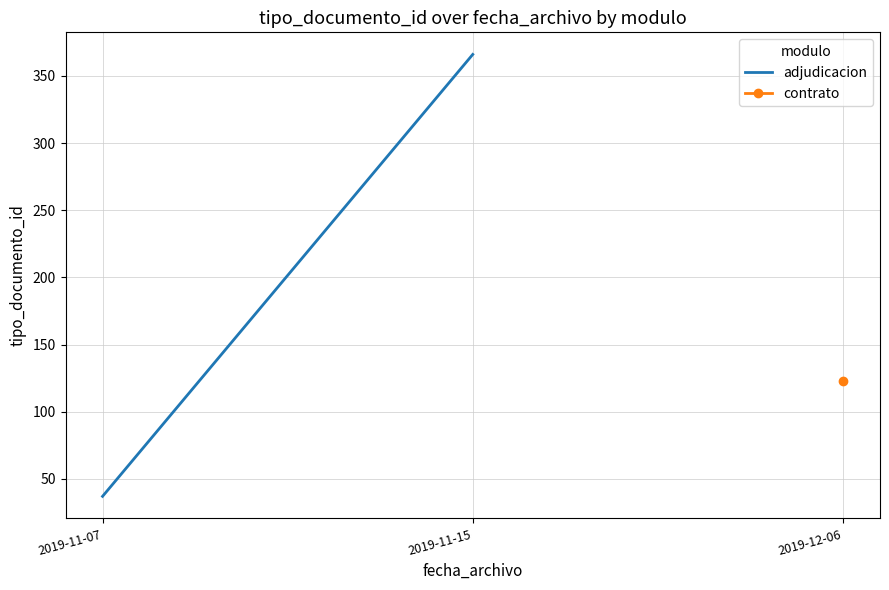

The value at 2019-11-07 is 37. True or false?

True